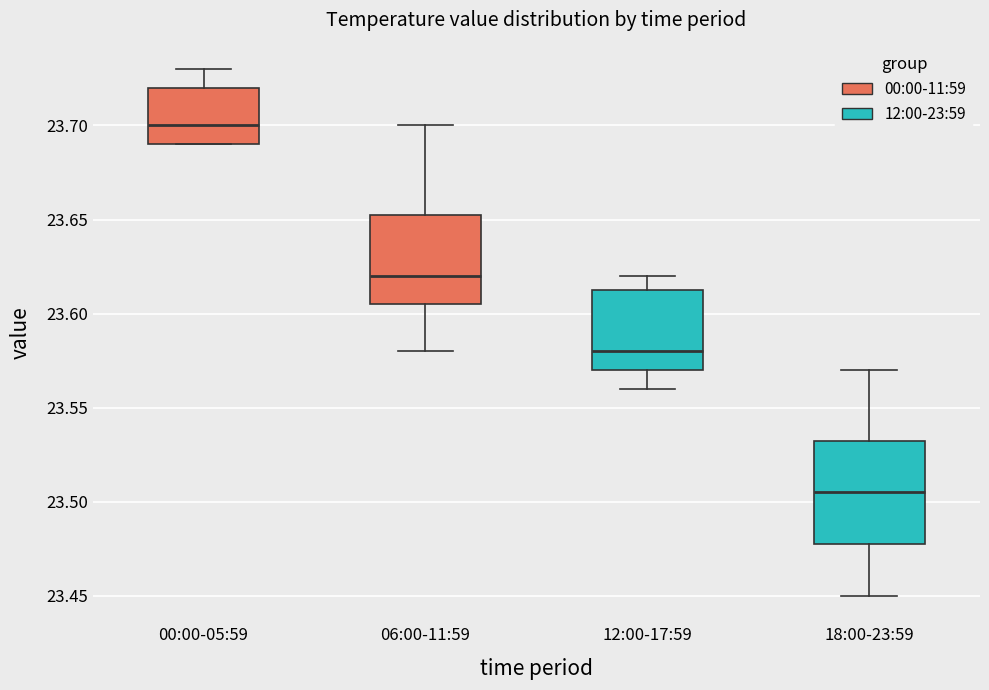

Which box is the tallest, from its lower edge to its upper edge?

18:00-23:59